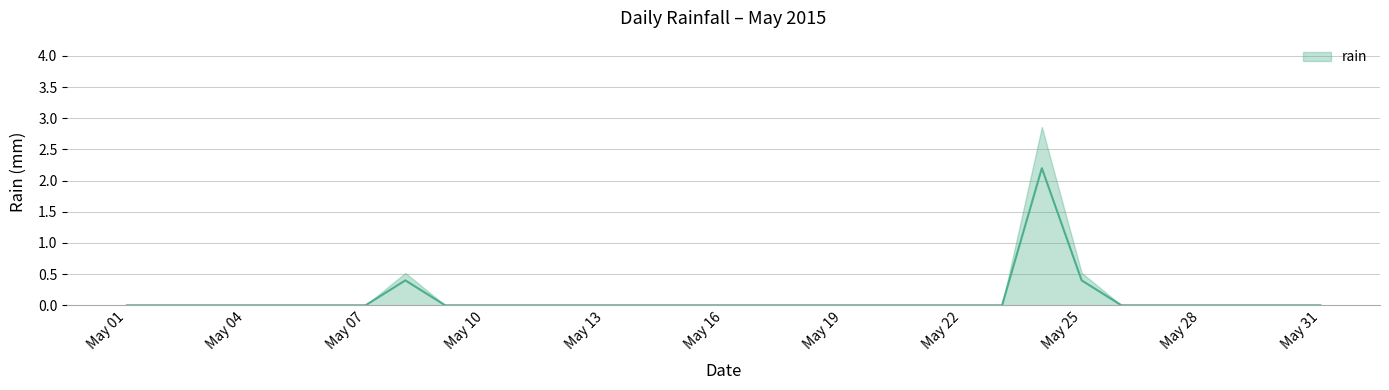

The chart shows a value of -1.0 at May 10. True or false?

False